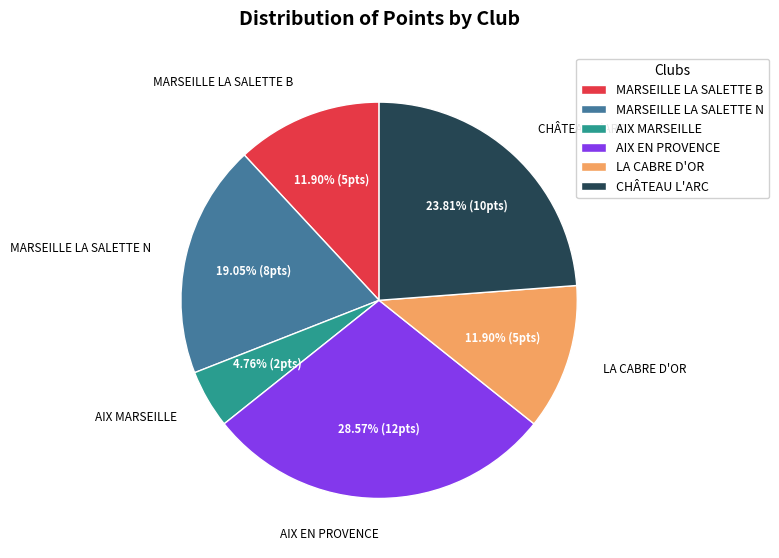

What percentage do MARSEILLE LA SALETTE B and AIX MARSEILLE together represent?

16.7%